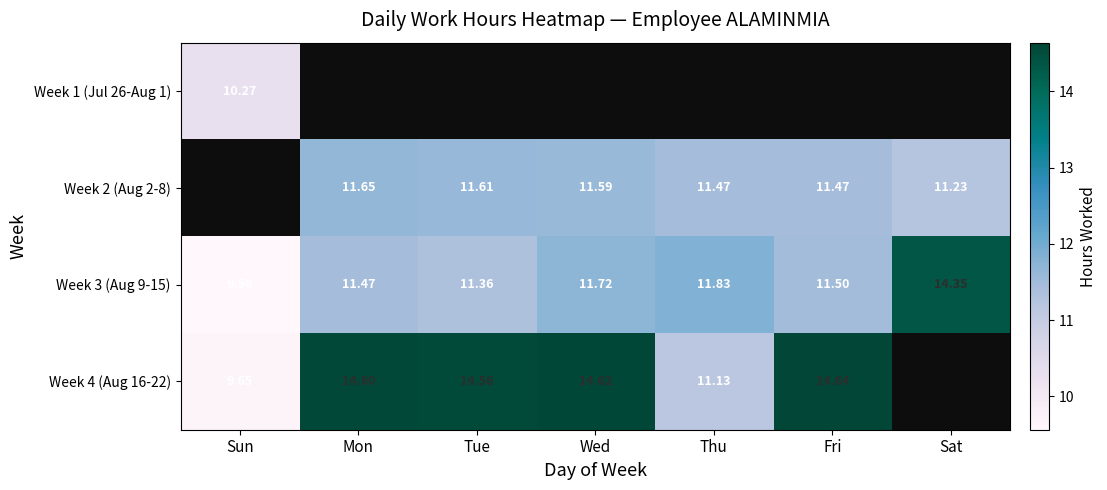

Is the value of Week 2 (Aug 2-8) at Thu greater than the value of Week 4 (Aug 16-22) at Wed?

No